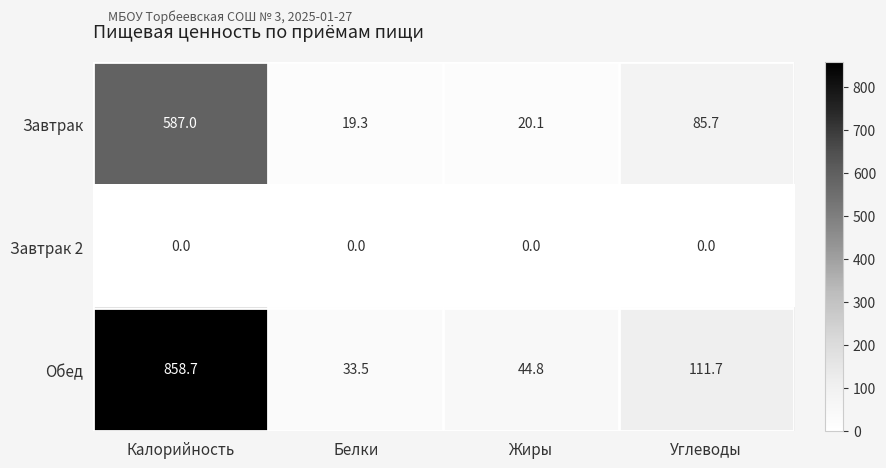

What is the sum of the Обед values at Жиры and Калорийность?

903.5